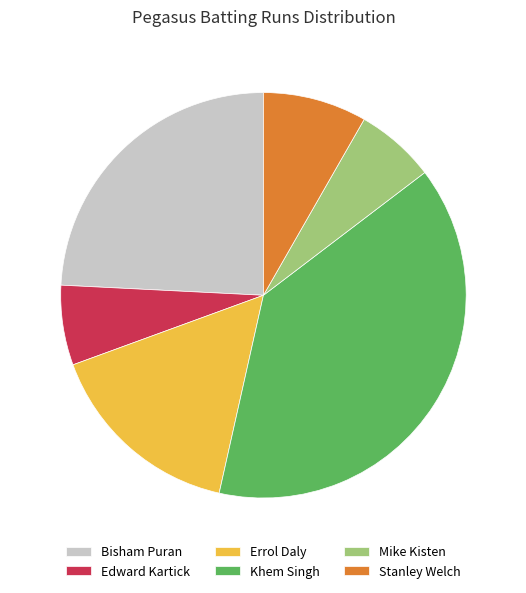

How many slices are in this pie chart?

6